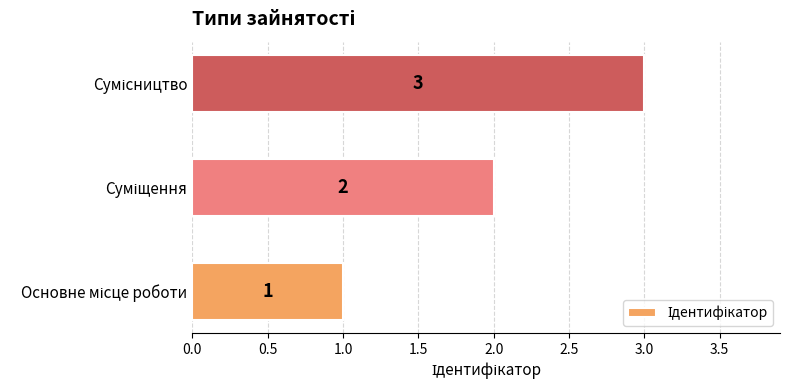

Count the values in the range 1 to 3.

3